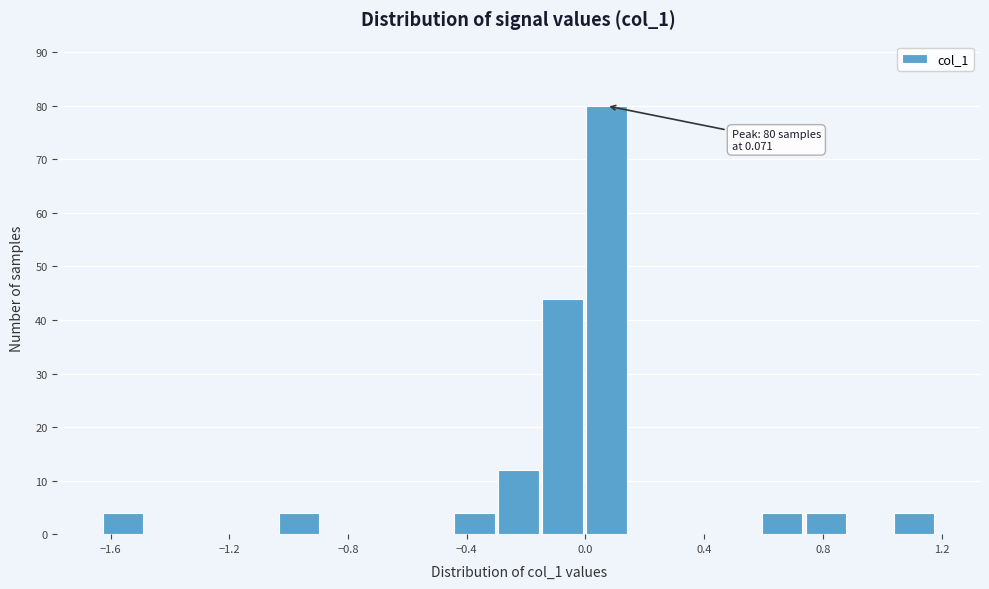

Around what value on the x-axis is the tallest bar? Give the approximate position of its centre, as read against the axis.

0.05